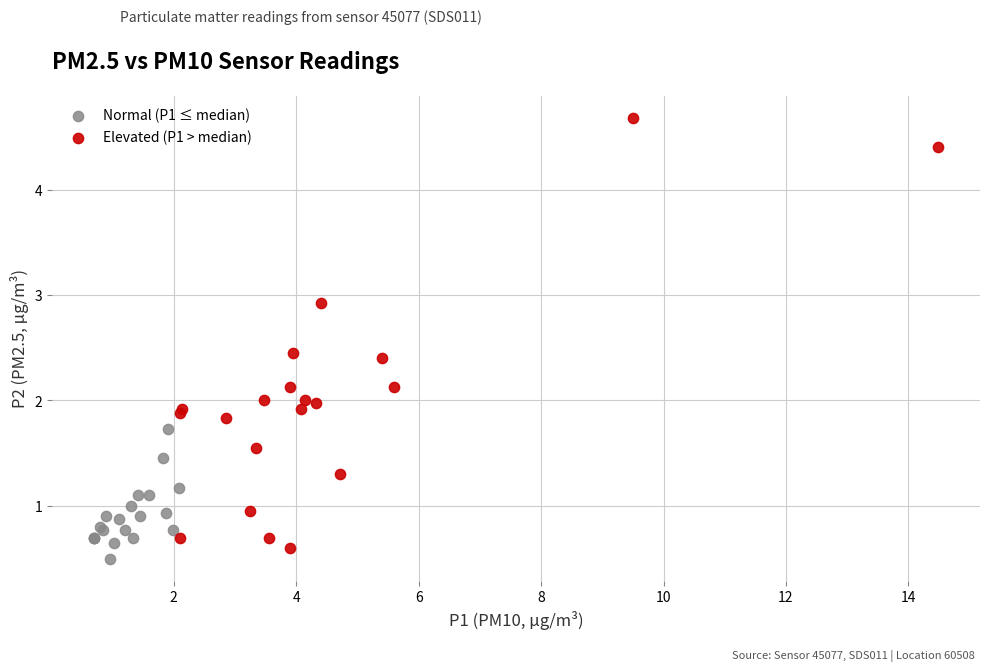

Which series reaches the maximum Y coordinate?

Elevated (P1 > median)